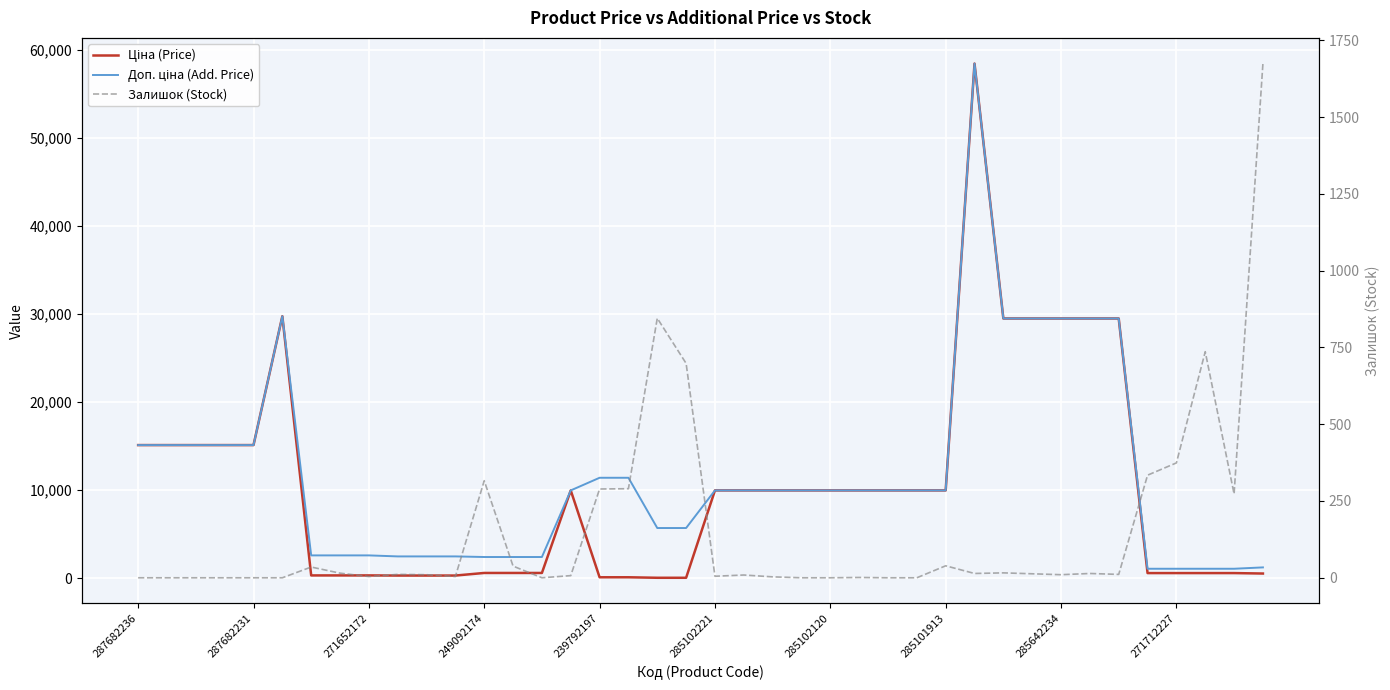

Between which two adjacent categories do Залишок (Stock) and Доп. ціна (Add. Price) first intersect?

38 and 39